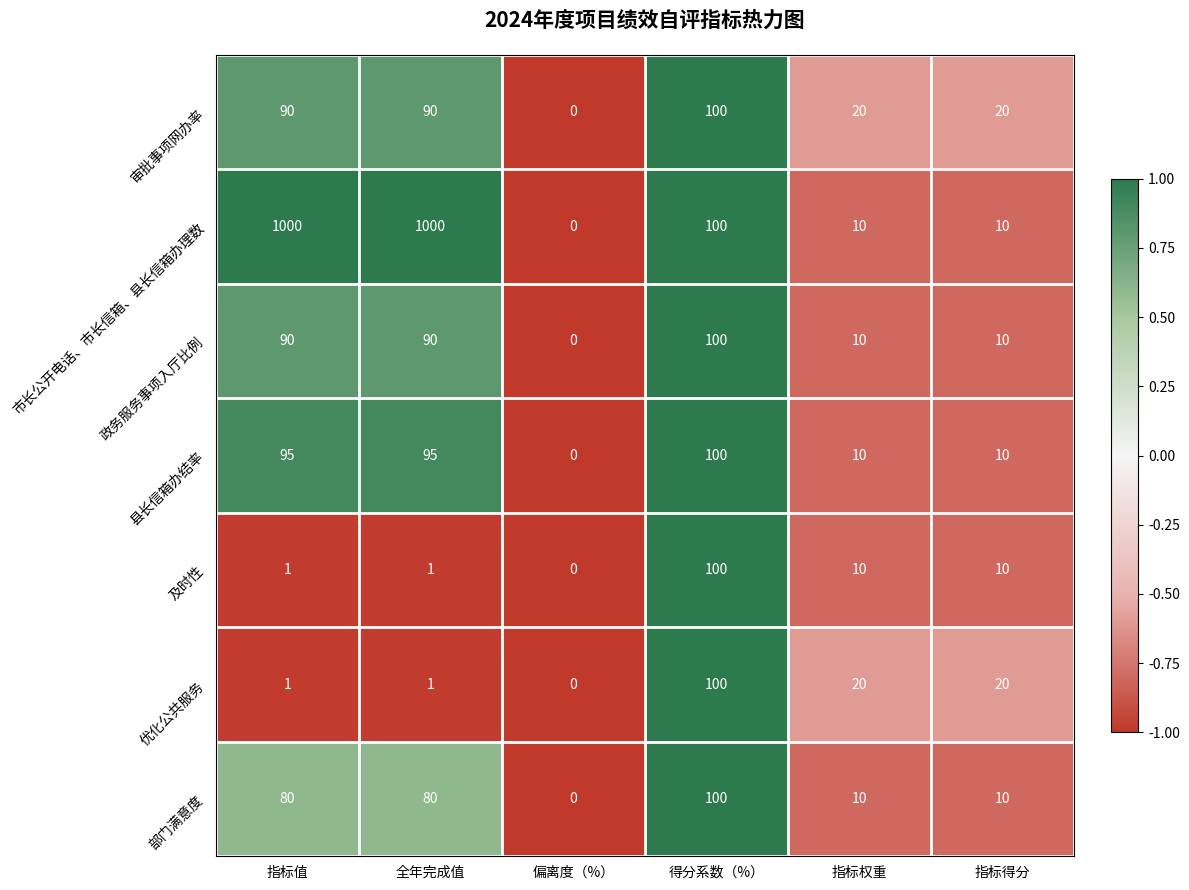

Which series has the widest spread of values?

市长公开电话、市长信箱、县长信箱办理数